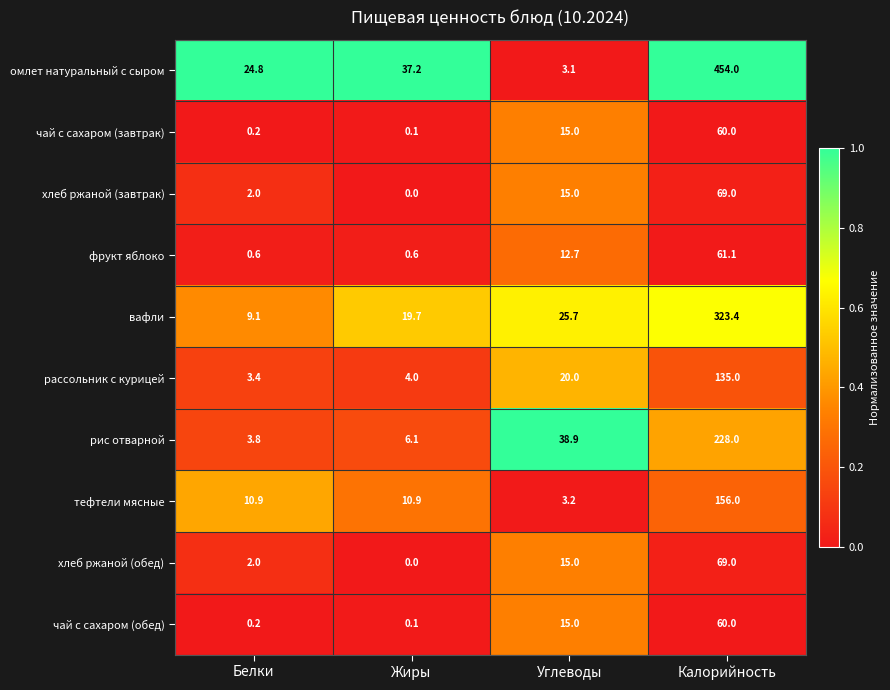

Which series has the largest total across all categories?

омлет натуральный с сыром